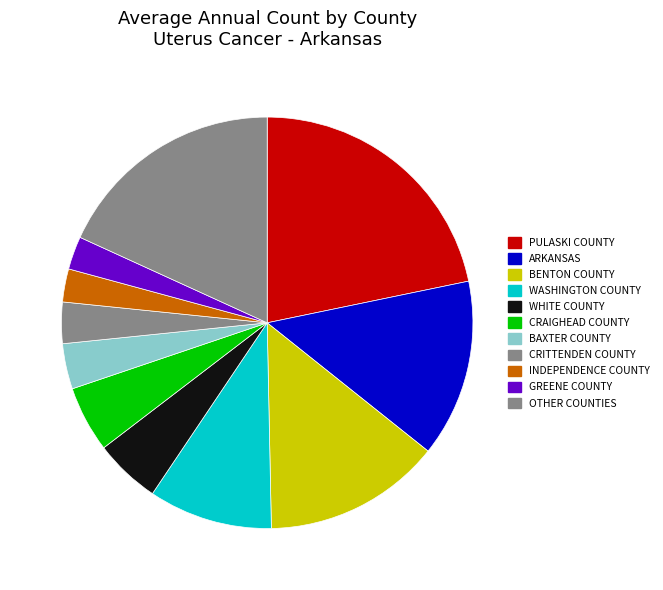

How many segments does this pie chart have?

11